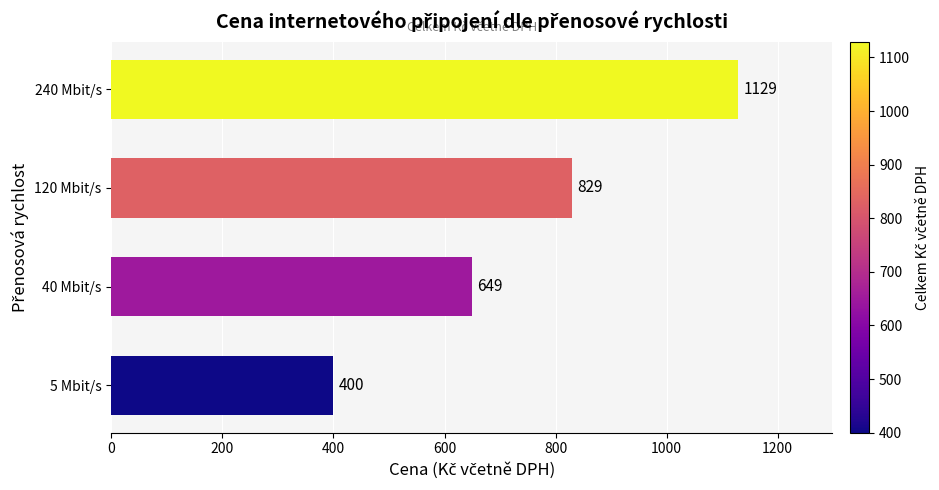

How many data points does each series have?

4